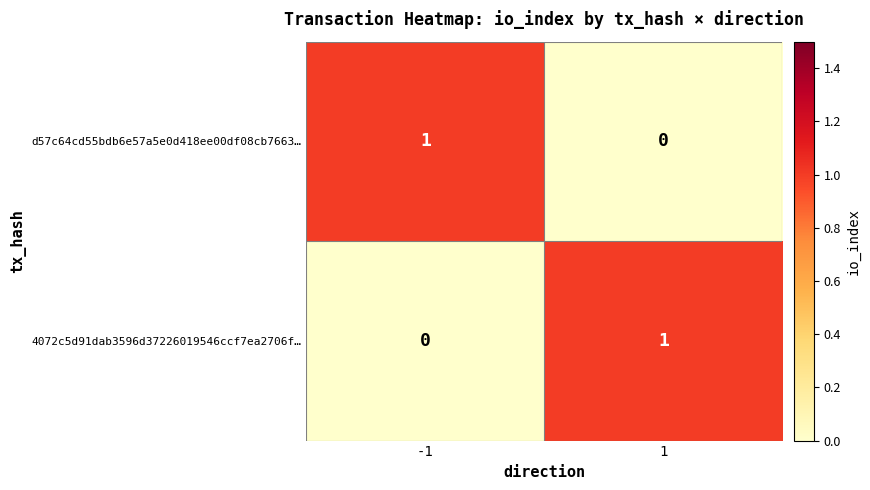

Reading left to right, list all the values displayed in this chart.

d57c64cd55bdb6e57a5e0d418ee00df08cb7663…: -1=1	1=0
4072c5d91dab3596d37226019546ccf7ea2706f…: -1=0	1=1